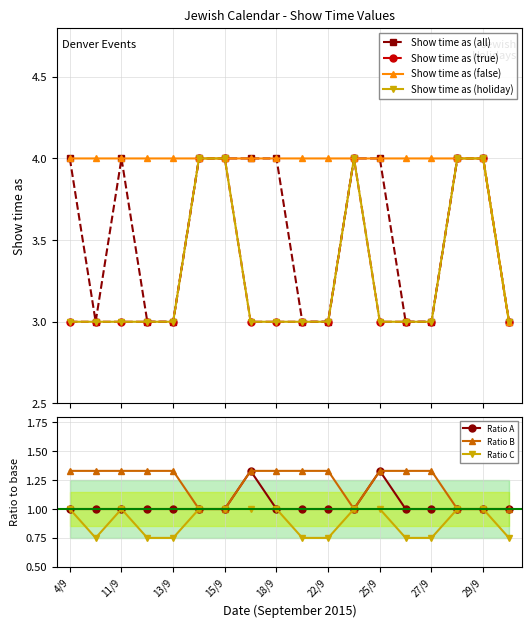

What is the sum of all Show time as (all) values?

64